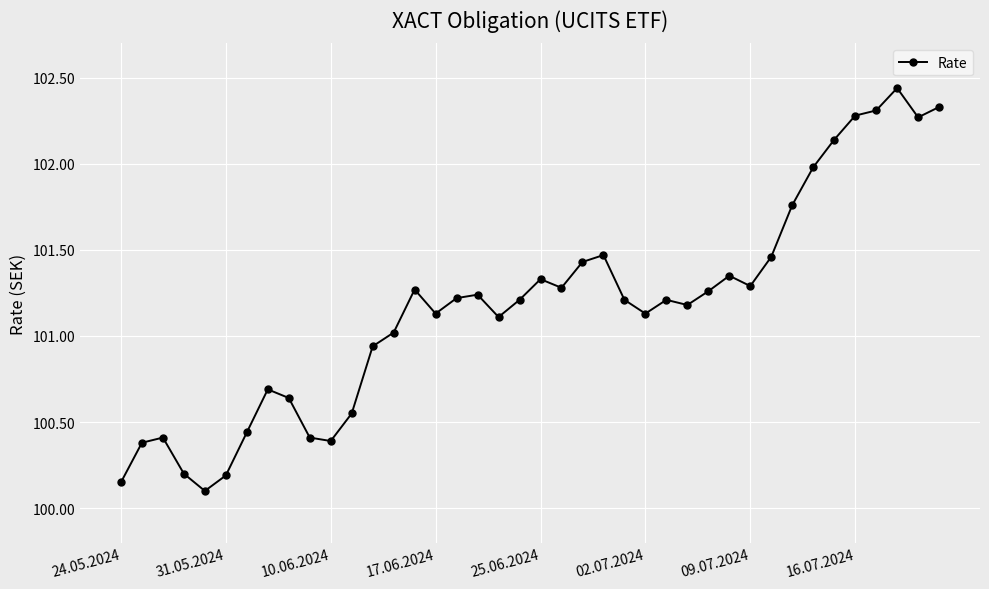

True or false: there are more than 0 points higher than both neighbors.

True